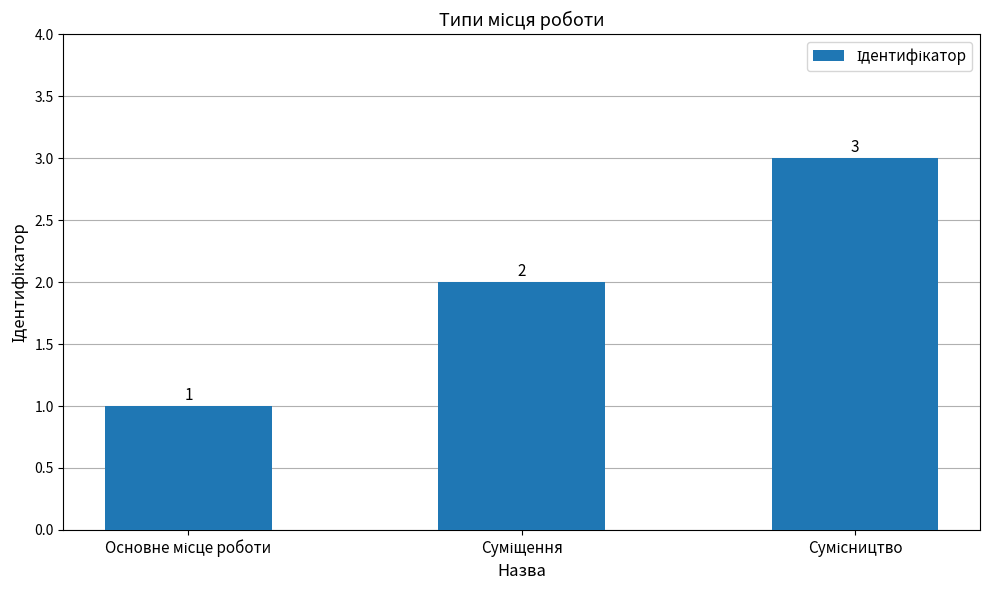

What is the greatest value displayed?

3